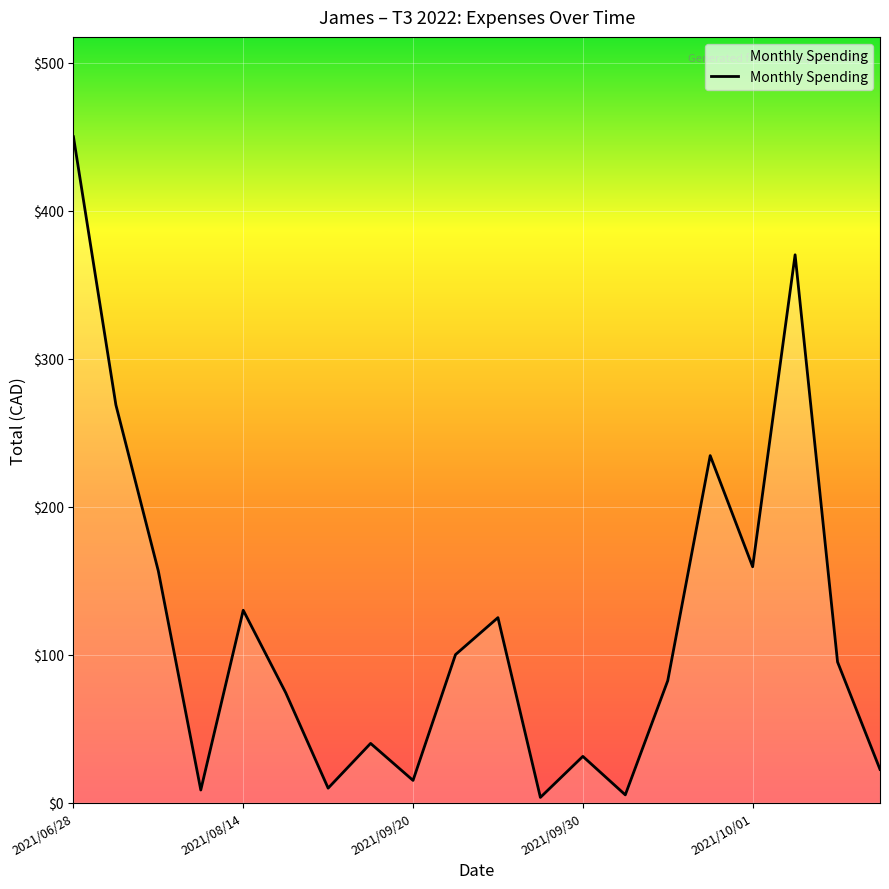

What is the average value?

119.1